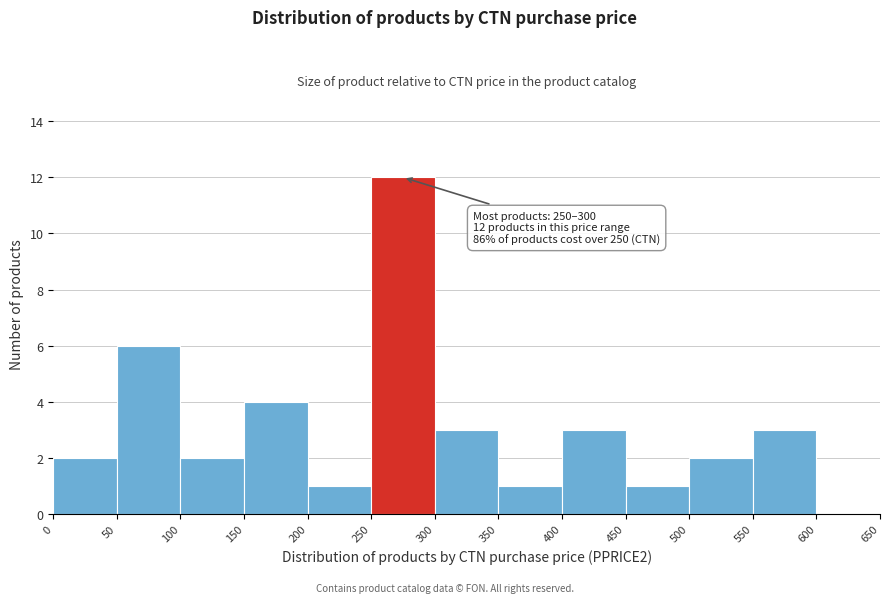

Which range on the x-axis has the tallest bar?

250 to 300